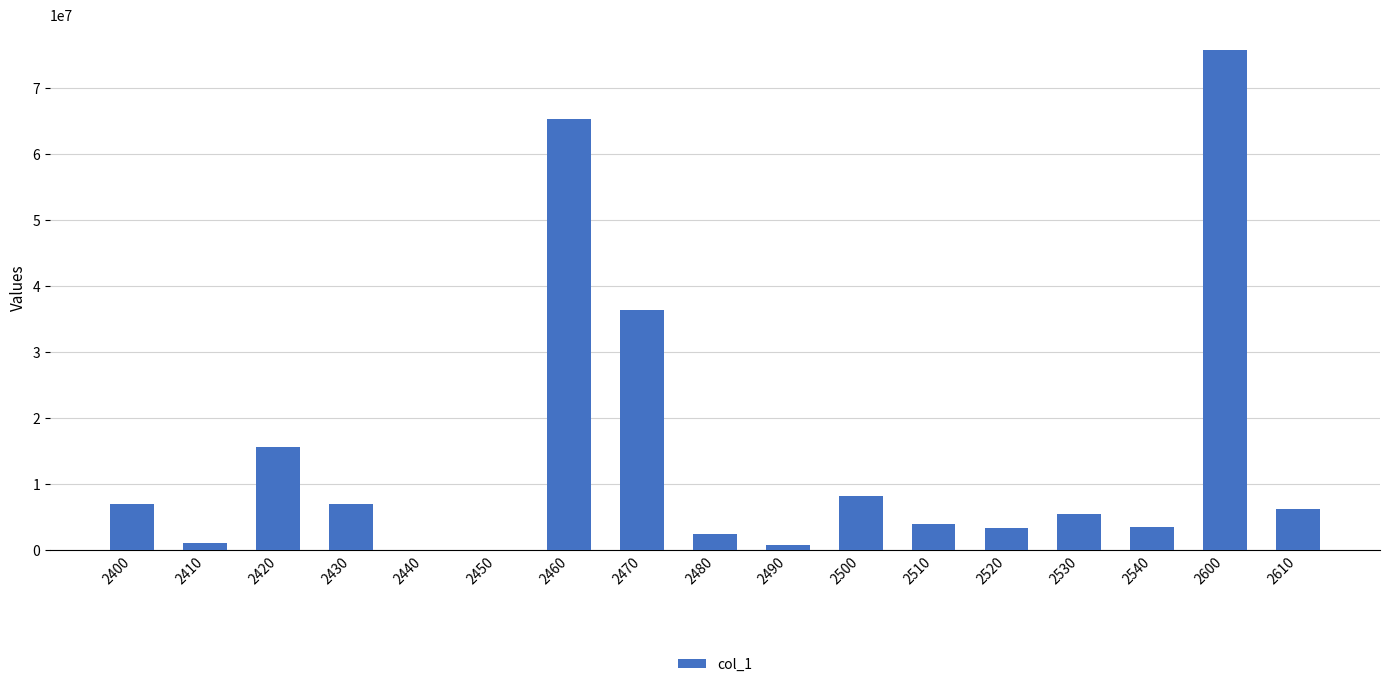

What is the maximum value shown in the chart?

75763911